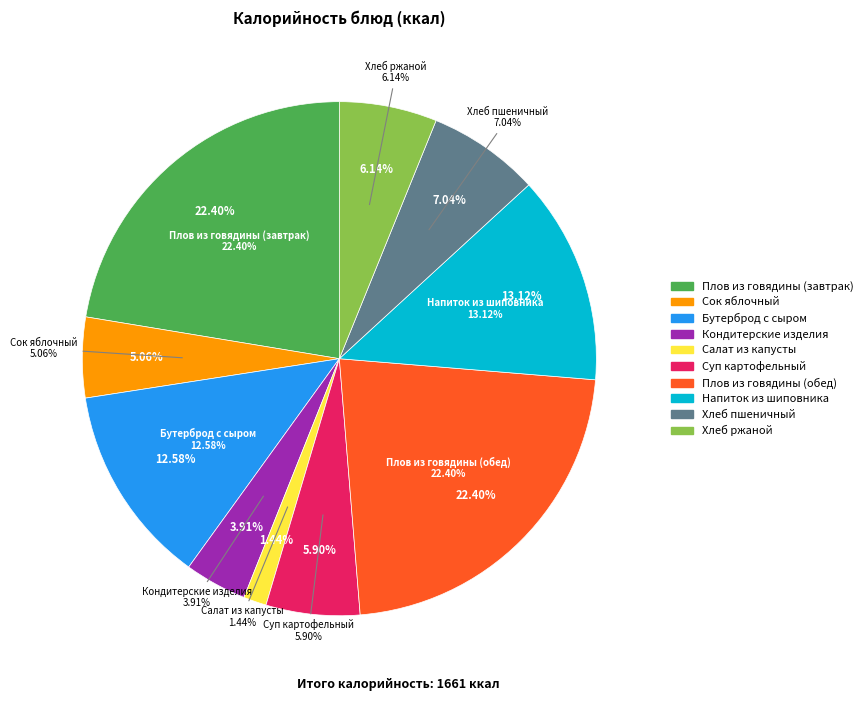

What percentage is NOT represented by Кондитерские изделия?

96.1%